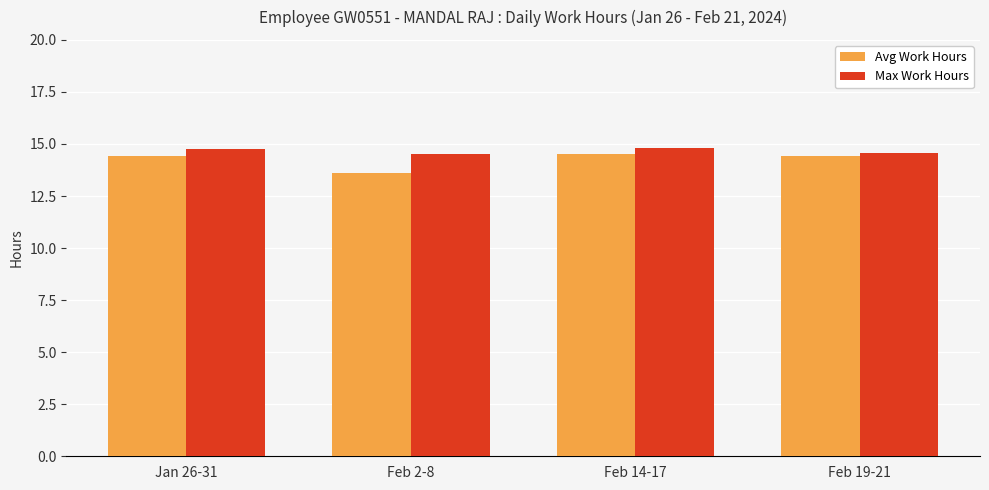

Reading right to left, transcribe all the data shown in this chart.

Avg Work Hours: Feb 19-21=14.4	Feb 14-17=14.5	Feb 2-8=13.6	Jan 26-31=14.4
Max Work Hours: Feb 19-21=14.6	Feb 14-17=14.8	Feb 2-8=14.5	Jan 26-31=14.8